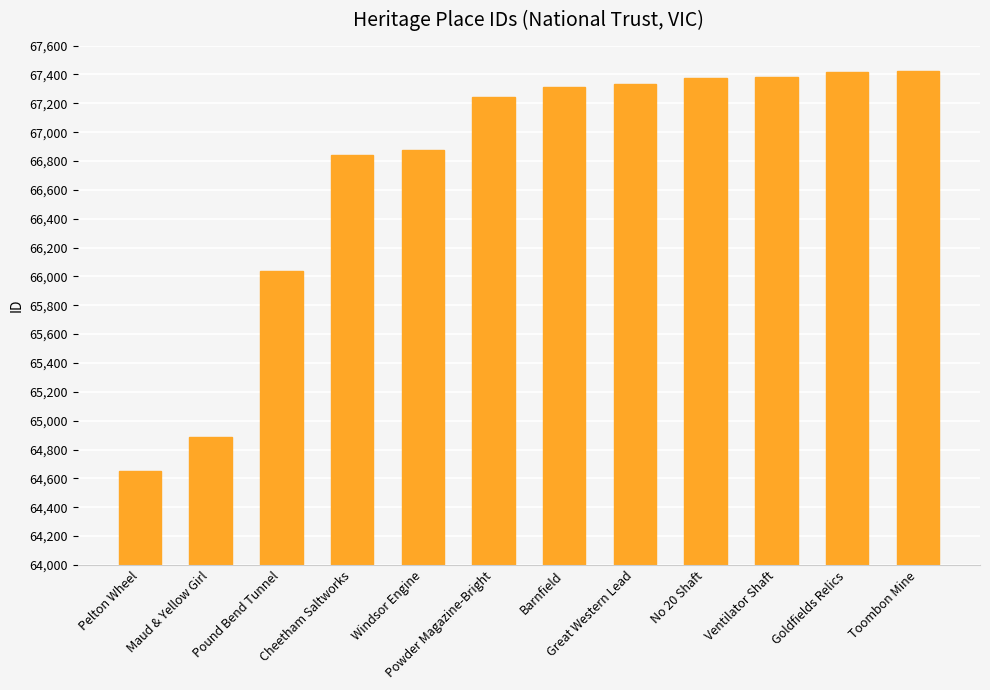

Is it true that the value at Ventilator Shaft is 32368?

False